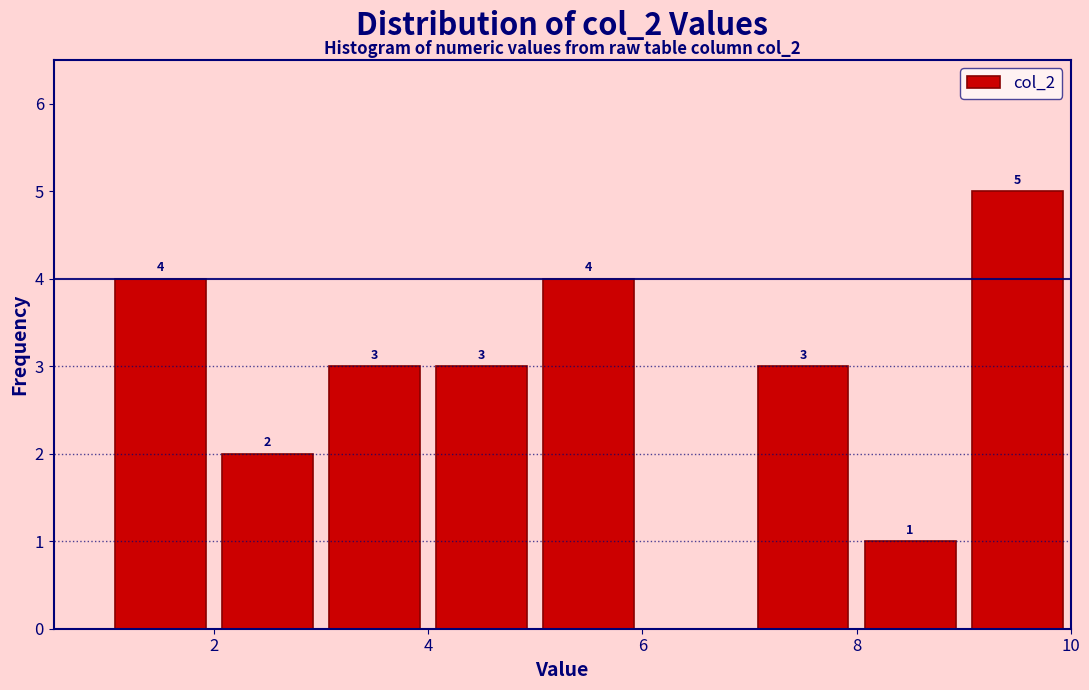

Over which range of the x-axis is the bar tallest?

9 to 10